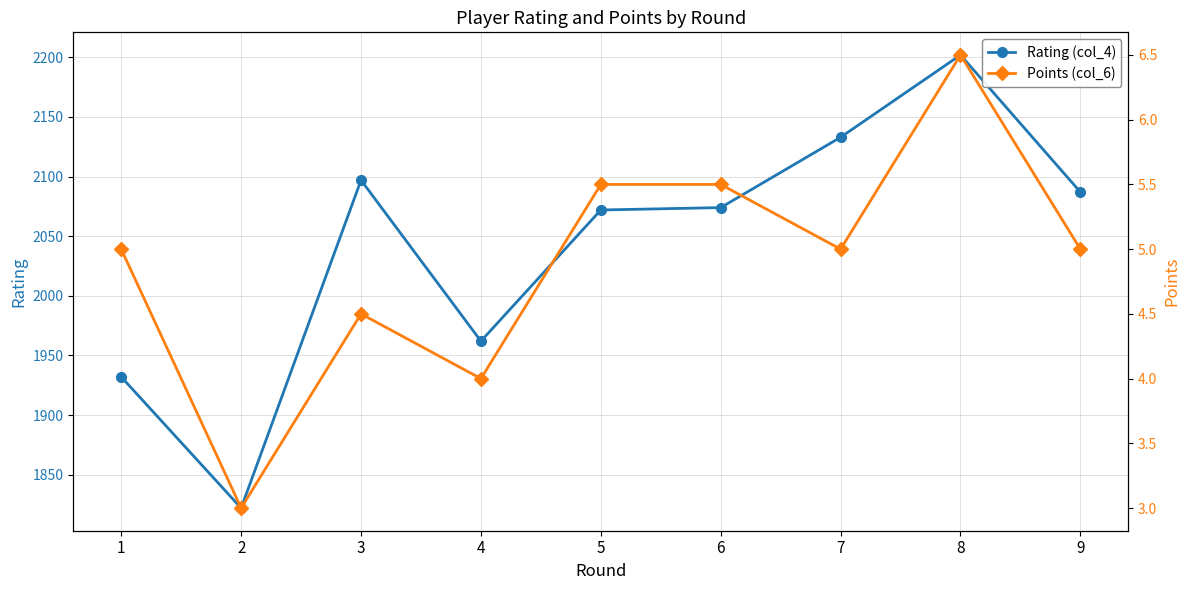

Reading right to left, what are all the values shown in this chart?

Rating (col_4): 9=2087.0	8=2202.0	7=2133.0	6=2074.0	5=2072.0	4=1962.0	3=2097.0	2=1822.0	1=1932.0
Points (col_6): 9=5.0	8=6.5	7=5.0	6=5.5	5=5.5	4=4.0	3=4.5	2=3.0	1=5.0